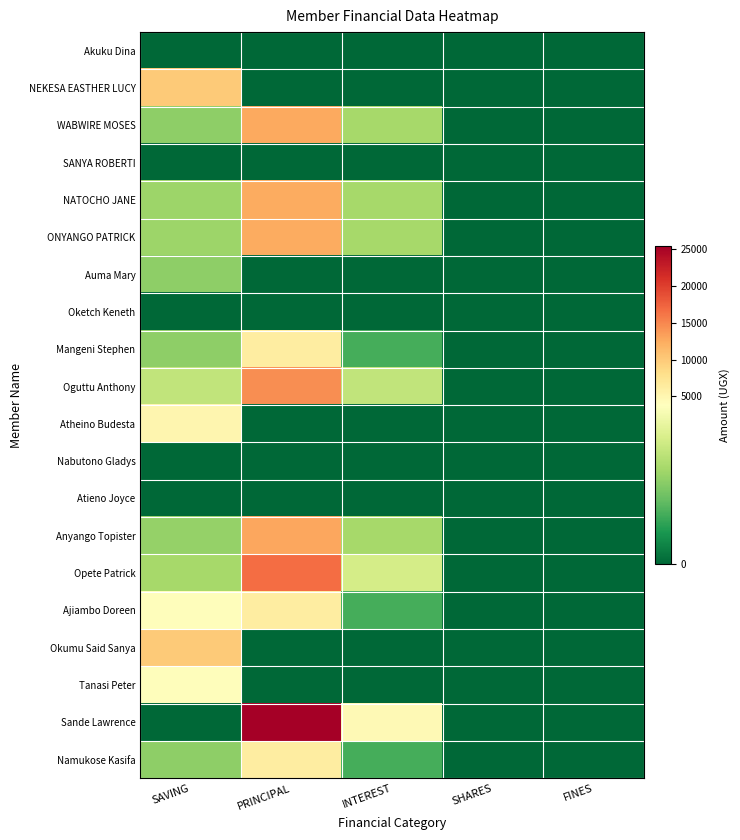

Reading left to right, transcribe all the data shown in this chart.

Akuku Dina: SAVING=0	PRINCIPAL=0	INTEREST=0	SHARES=0	FINES=0
NEKESA EASTHER LUCY: SAVING=10000	PRINCIPAL=0	INTEREST=0	SHARES=0	FINES=0
WABWIRE MOSES: SAVING=2000	PRINCIPAL=12700	INTEREST=2300	SHARES=0	FINES=0
SANYA ROBERTI: SAVING=0	PRINCIPAL=0	INTEREST=0	SHARES=0	FINES=0
NATOCHO JANE: SAVING=2200	PRINCIPAL=12500	INTEREST=2300	SHARES=0	FINES=0
ONYANGO PATRICK: SAVING=2200	PRINCIPAL=12500	INTEREST=2300	SHARES=0	FINES=0
Auma Mary: SAVING=2000	PRINCIPAL=0	INTEREST=0	SHARES=0	FINES=0
Oketch Keneth: SAVING=0	PRINCIPAL=0	INTEREST=0	SHARES=0	FINES=0
Mangeni Stephen: SAVING=2000	PRINCIPAL=6300	INTEREST=1200	SHARES=0	FINES=0
Oguttu Anthony: SAVING=2700	PRINCIPAL=14600	INTEREST=2700	SHARES=0	FINES=0
Atheino Budesta: SAVING=5000	PRINCIPAL=0	INTEREST=0	SHARES=0	FINES=0
Nabutono Gladys: SAVING=0	PRINCIPAL=0	INTEREST=0	SHARES=0	FINES=0
Atieno Joyce: SAVING=0	PRINCIPAL=0	INTEREST=0	SHARES=0	FINES=0
Anyango Topister: SAVING=2100	PRINCIPAL=12800	INTEREST=2300	SHARES=0	FINES=0
Opete Patrick: SAVING=2300	PRINCIPAL=16700	INTEREST=3000	SHARES=0	FINES=0
Ajiambo Doreen: SAVING=4100	PRINCIPAL=6300	INTEREST=1200	SHARES=0	FINES=0
Okumu Said Sanya: SAVING=10000	PRINCIPAL=0	INTEREST=0	SHARES=0	FINES=0
Tanasi Peter: SAVING=4000	PRINCIPAL=0	INTEREST=0	SHARES=0	FINES=0
Sande Lawrence: SAVING=0	PRINCIPAL=25400	INTEREST=4600	SHARES=0	FINES=0
Namukose Kasifa: SAVING=2000	PRINCIPAL=6300	INTEREST=1200	SHARES=0	FINES=0